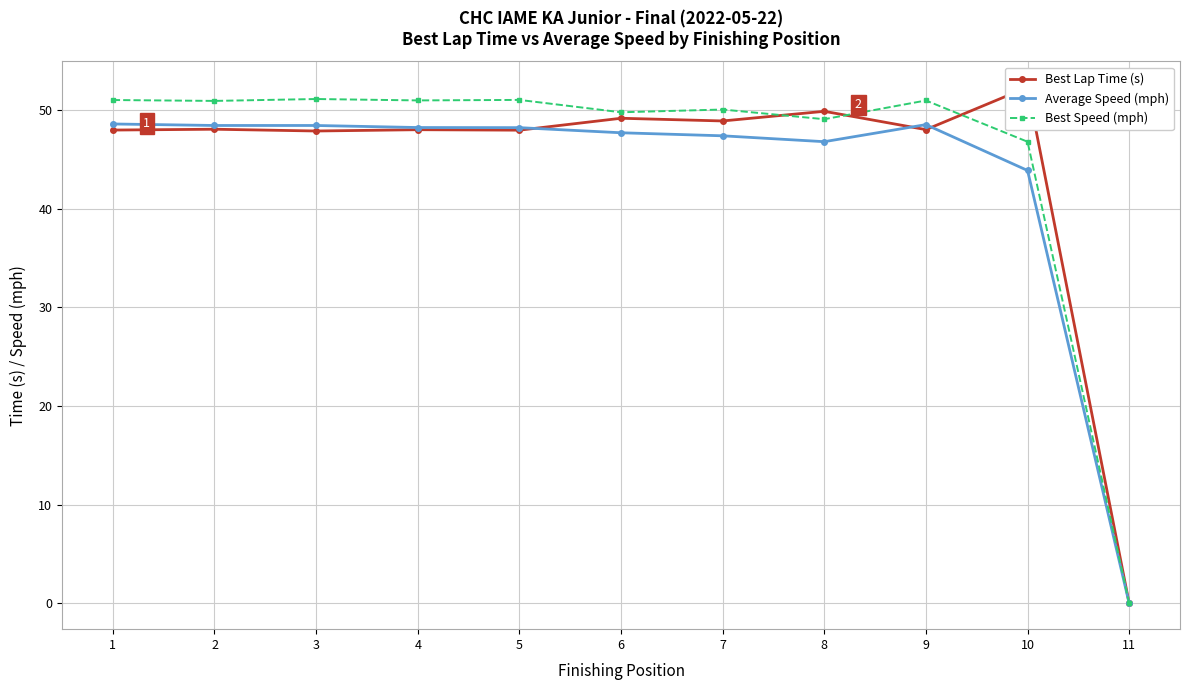

Is it true that Best Lap Time (s) equals 66.6 at 9?

False